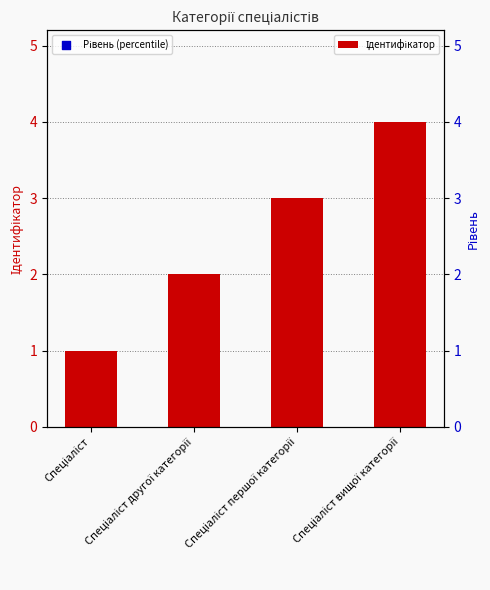

At which category is the sum across all series the highest?

Спеціаліст вищої категорії